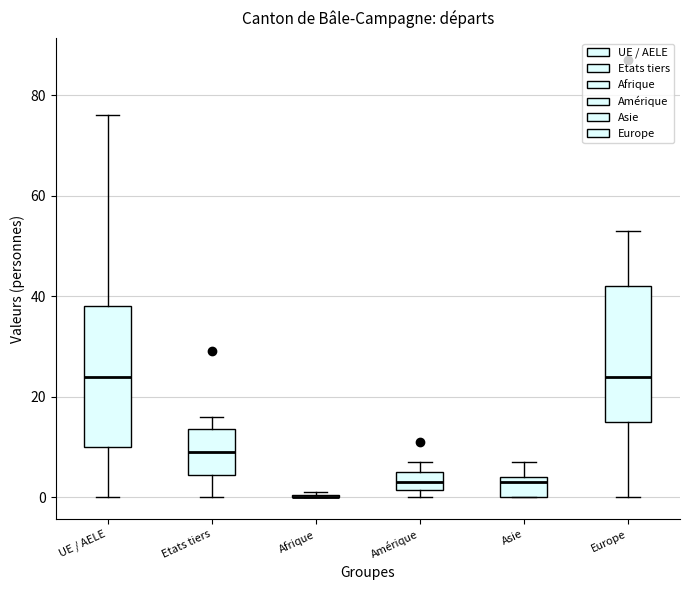

Where is the lower edge of the box for Amérique on the y-axis? The values are not printed on the chart, so give them approximately, as read against the axis.

2